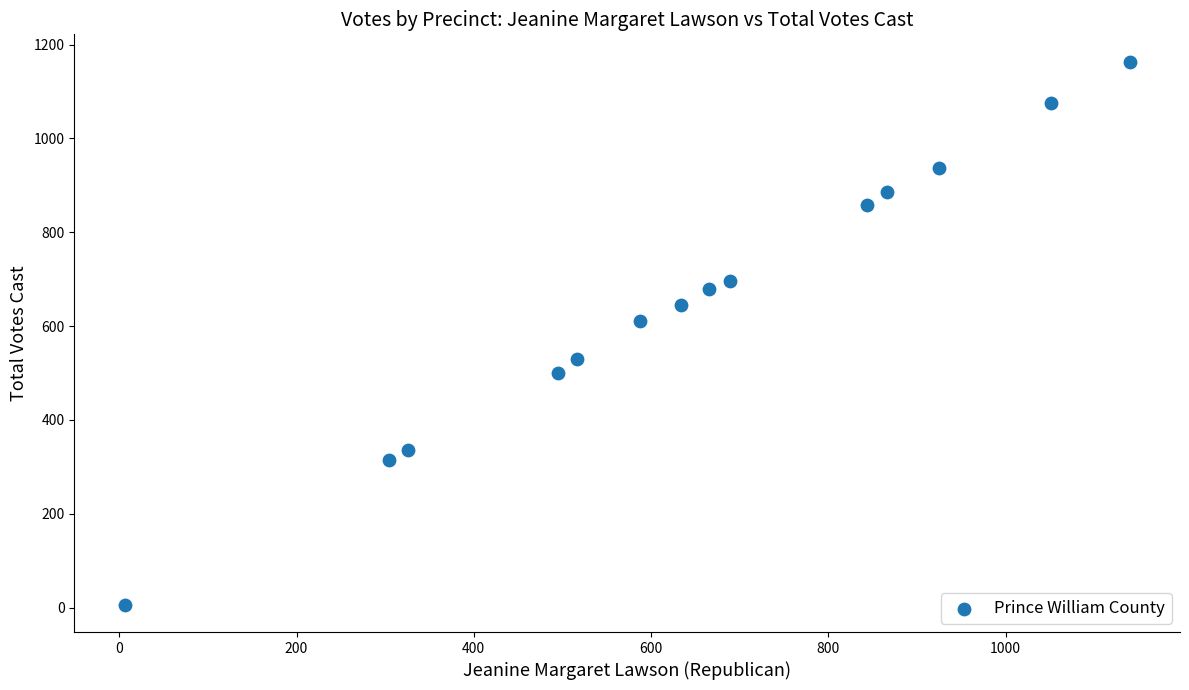

What Y value in the scatter plot is closest to 585?

610